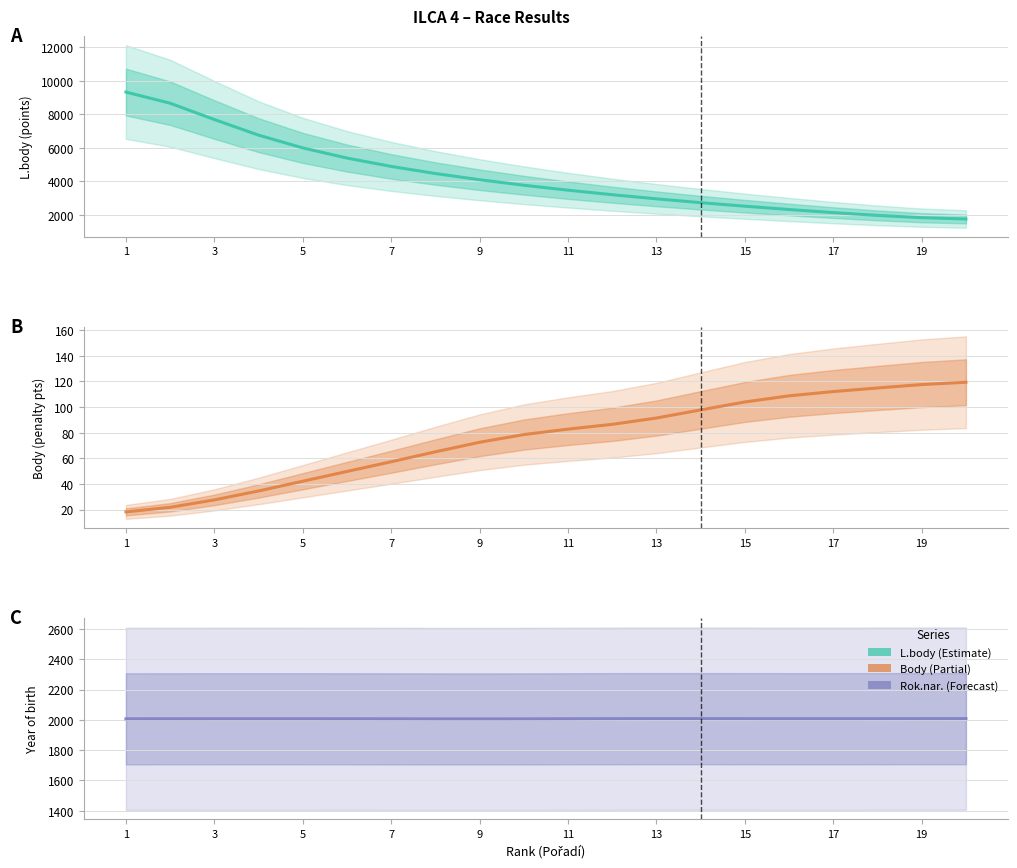

What is the lowest value of the Rok.nar. series?

2006.2